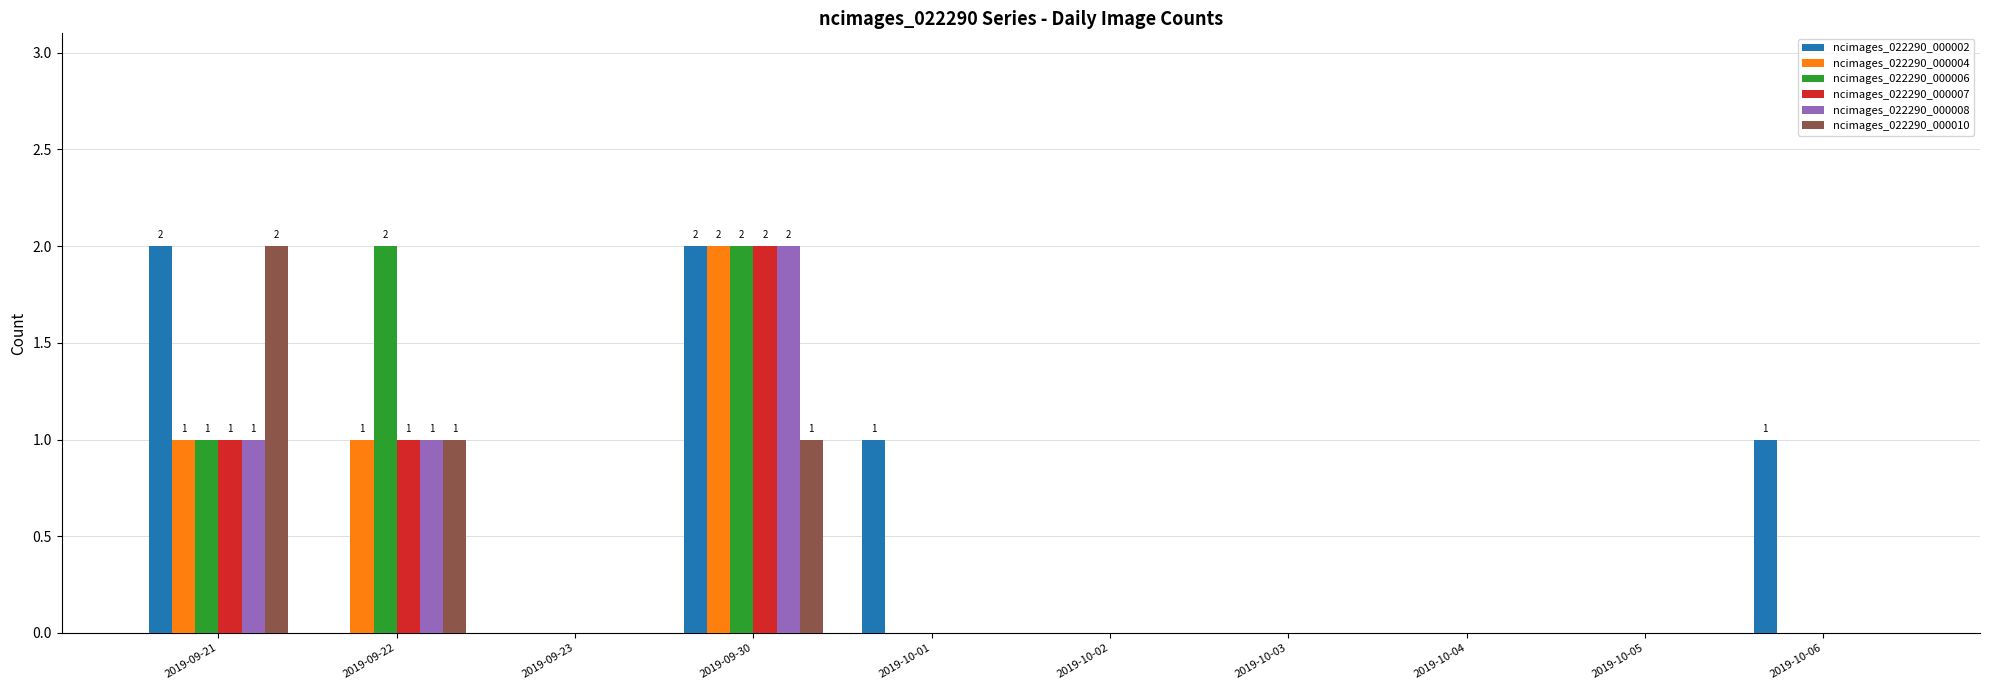

True or false: ncimages_022290_000006 has a value of -1 at 2019-09-23.

False